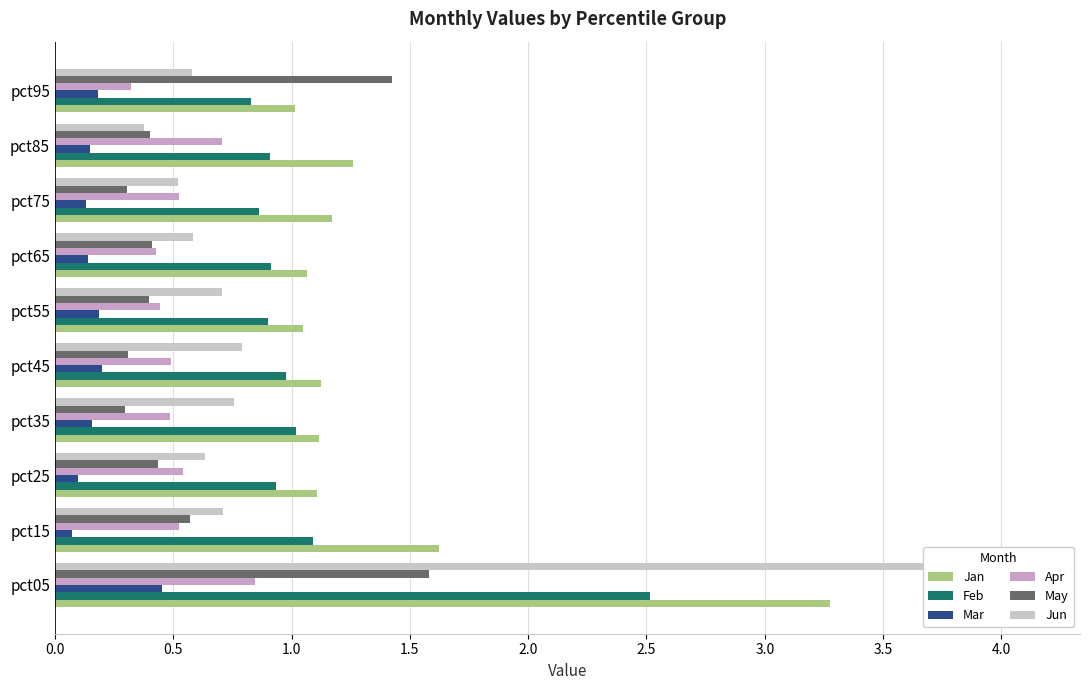

Is the value of Jan at pct95 greater than the value of May at pct95?

No